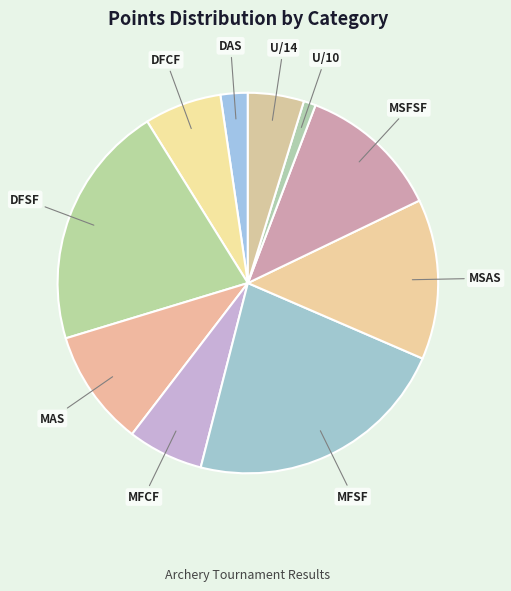

Is the sum of MAS and DAS greater than half?

No